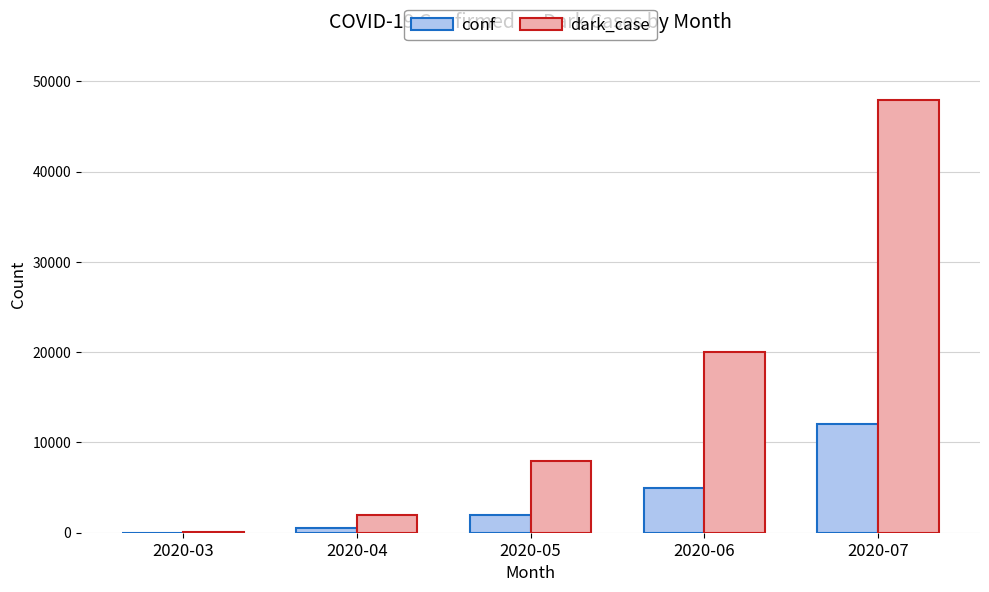

At which label is conf closest to 6005?

2020-06